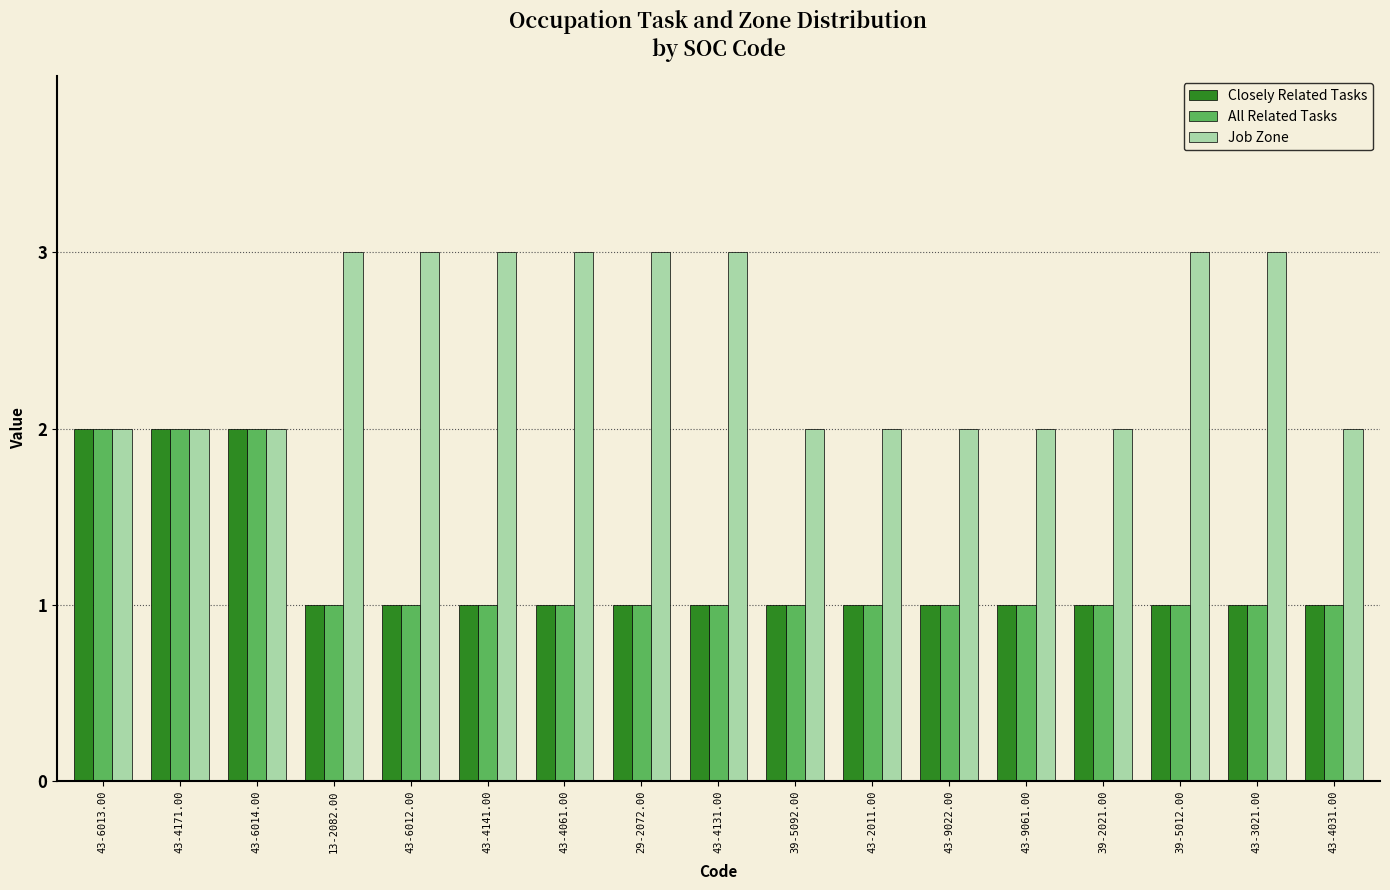

Between 43-9022.00 and 43-3021.00, which series saw the biggest shift?

Job Zone